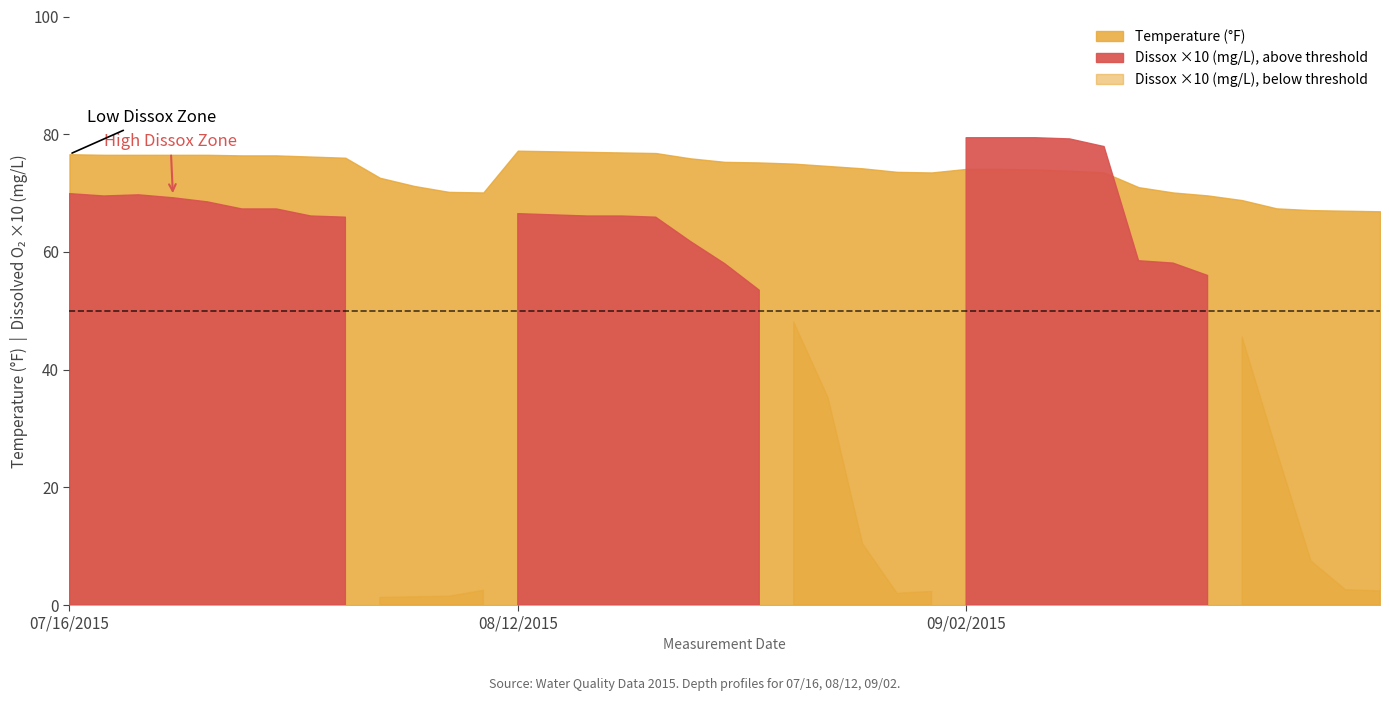

In Temperature, how many points are higher than both neighbors (excluding endpoints)?

1